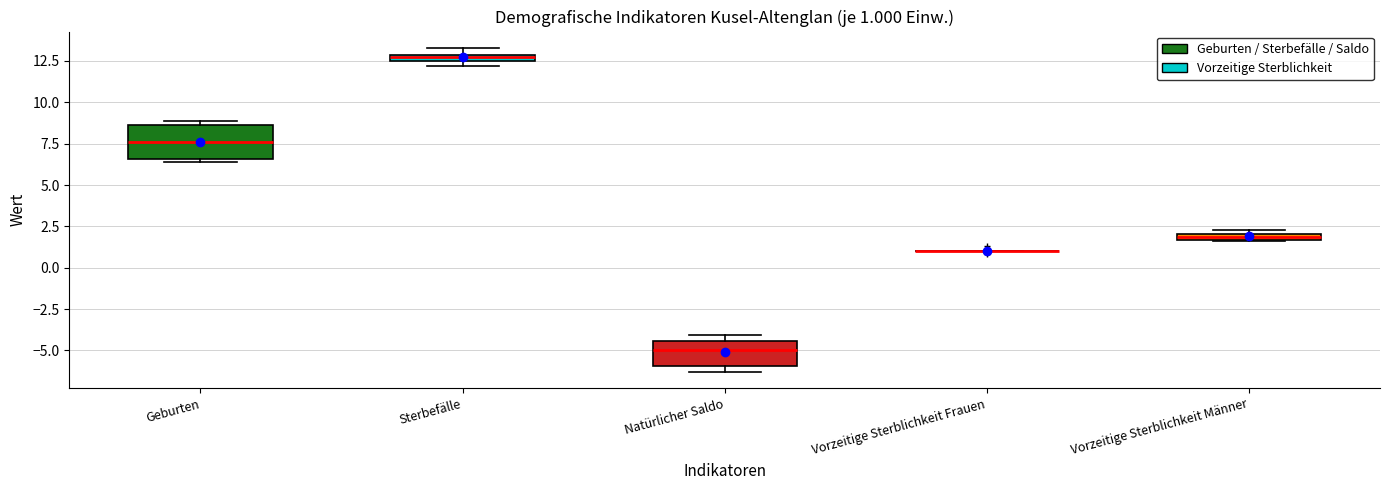

Comparing the boxes themselves (not the whiskers), which one is the tallest?

Geburten